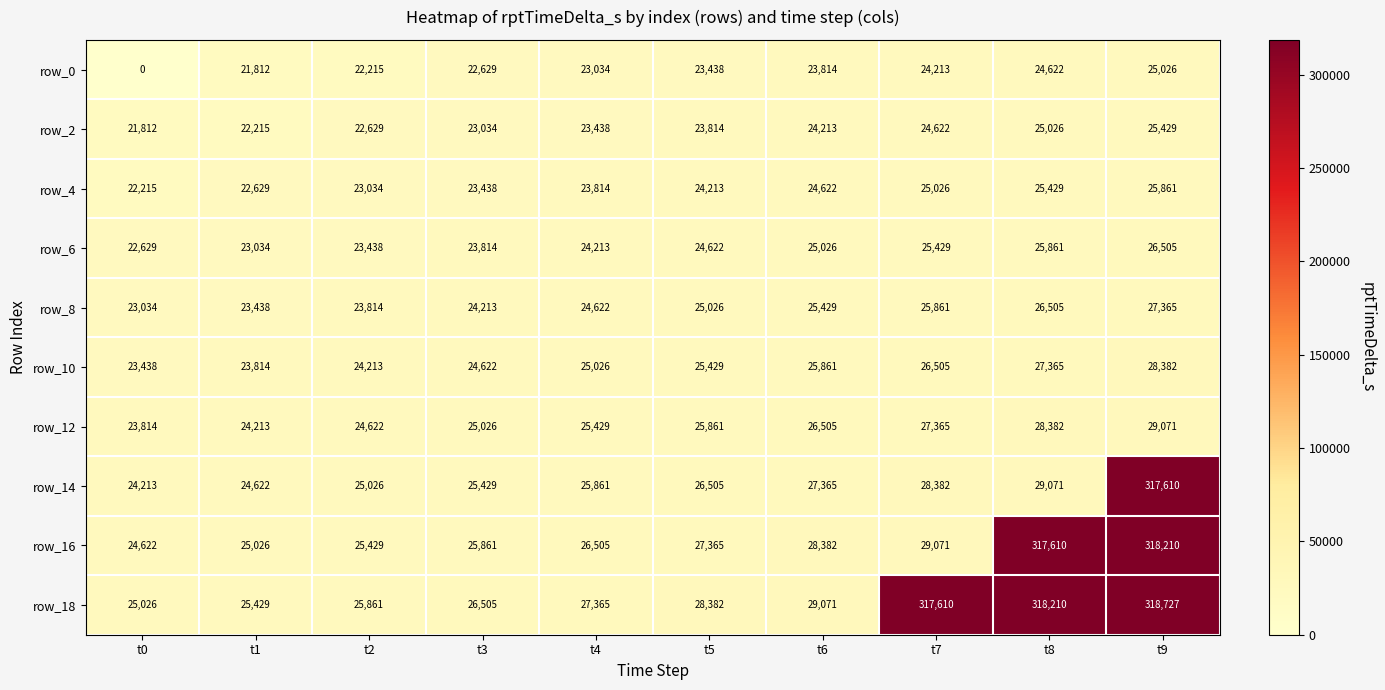

At which label does row_0 reach its minimum?

t0